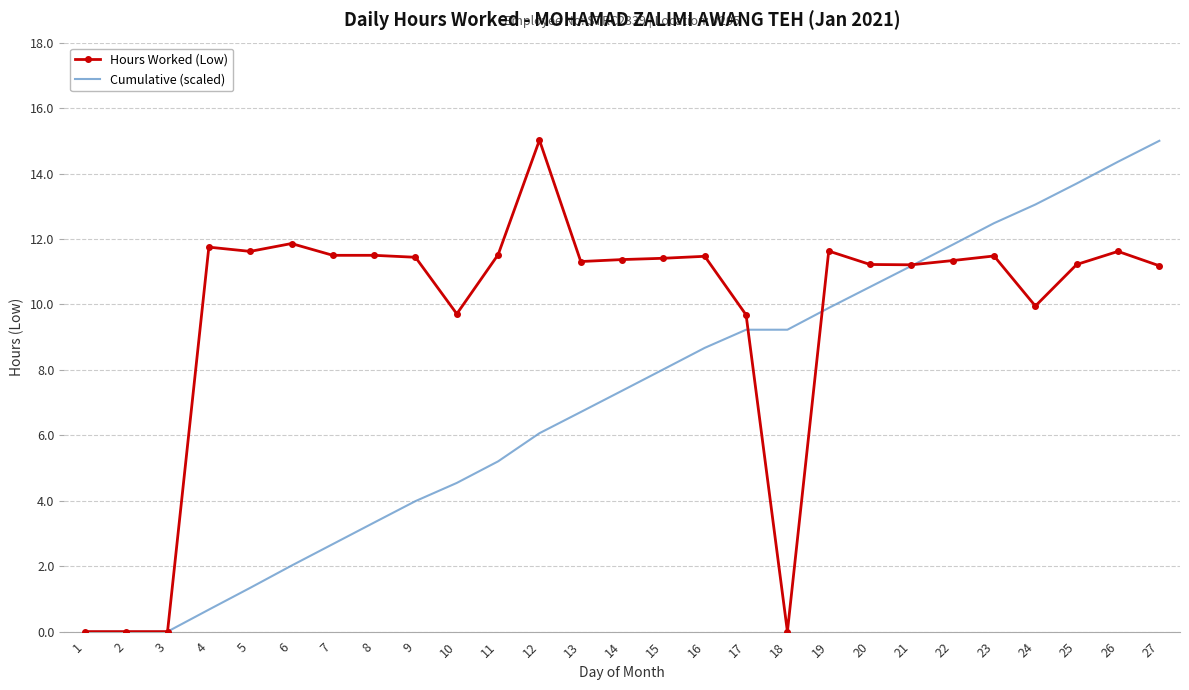

Rank the series by their average value, from lowest to highest.

Cumulative (scaled), Hours Worked (Low)